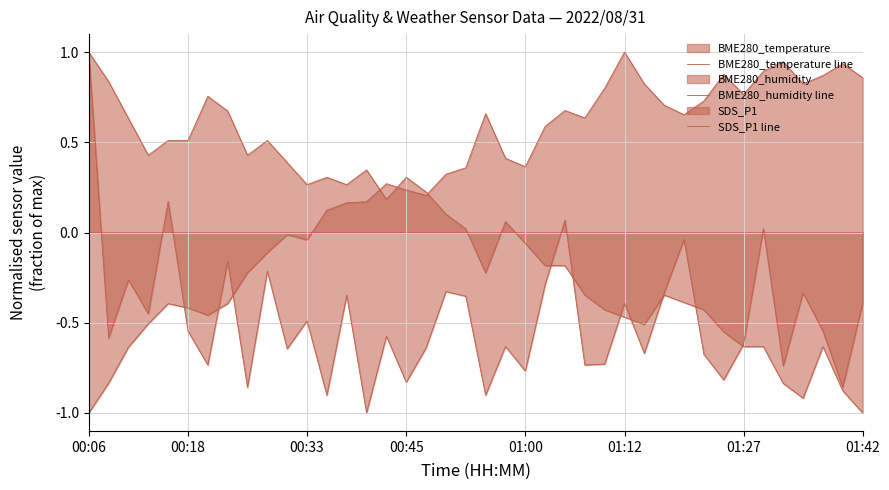

How many lines are shown in the chart?

3